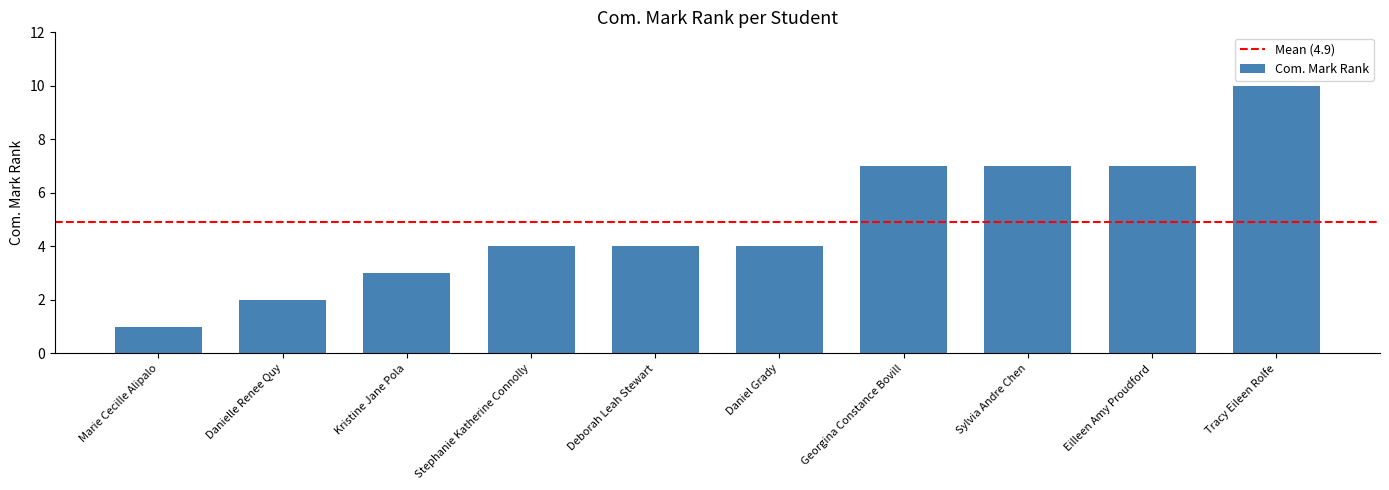

What is the difference between the maximum and second lowest values?

8